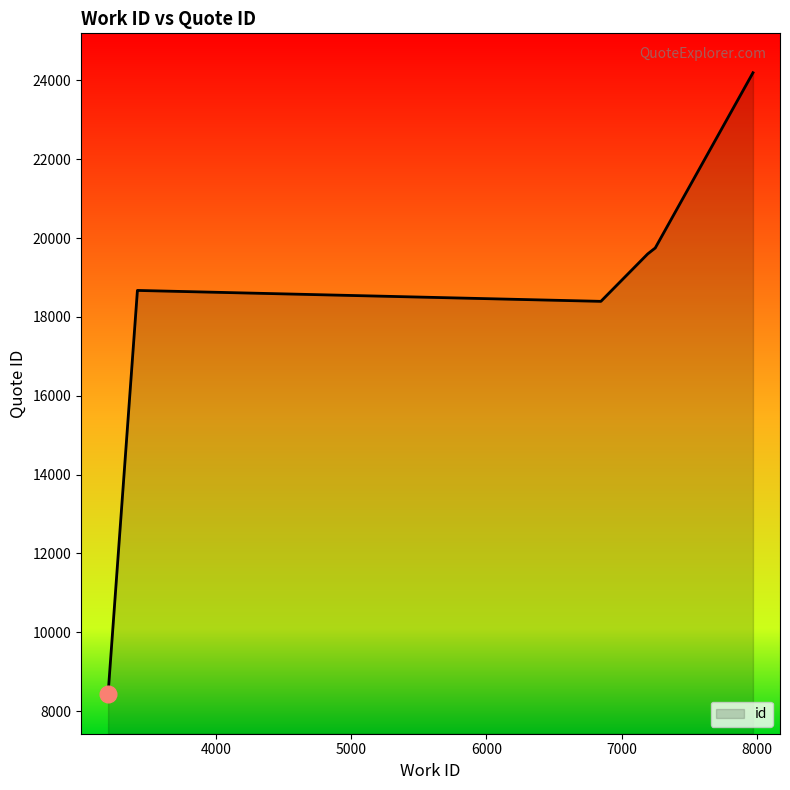

What is the difference between the values at 7249 and 3418?

1084